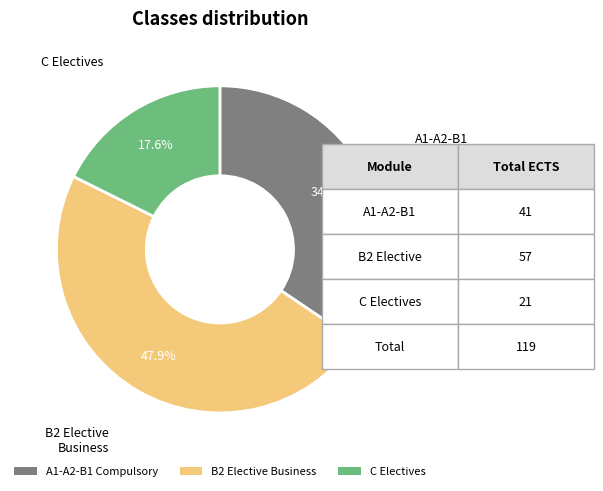

How much of the chart is everything except B2 Elective Business?

52.1%